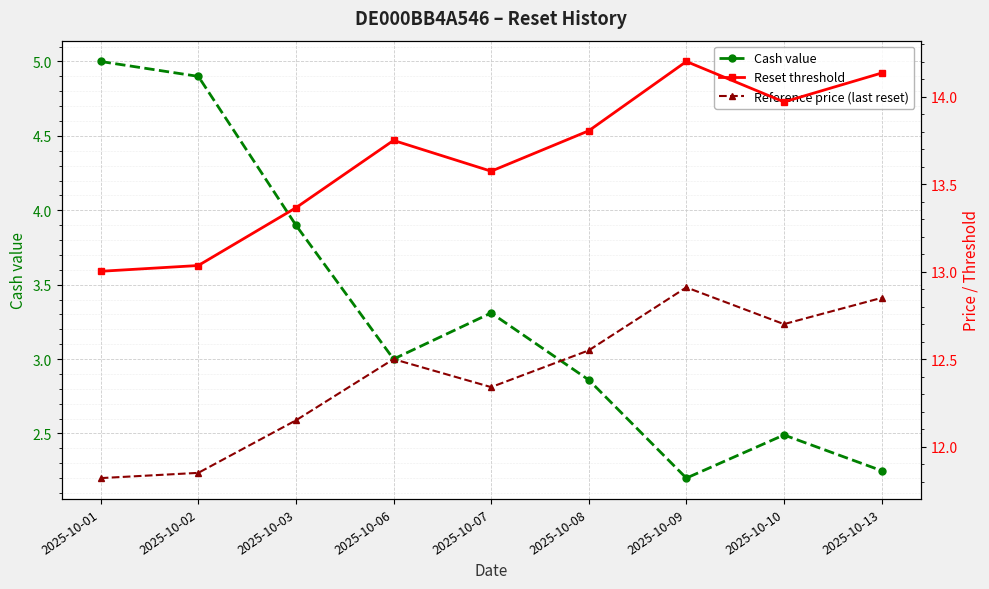

What is the difference between the Reference price (last reset) values at 2025-10-07 and 2025-10-01?

0.5